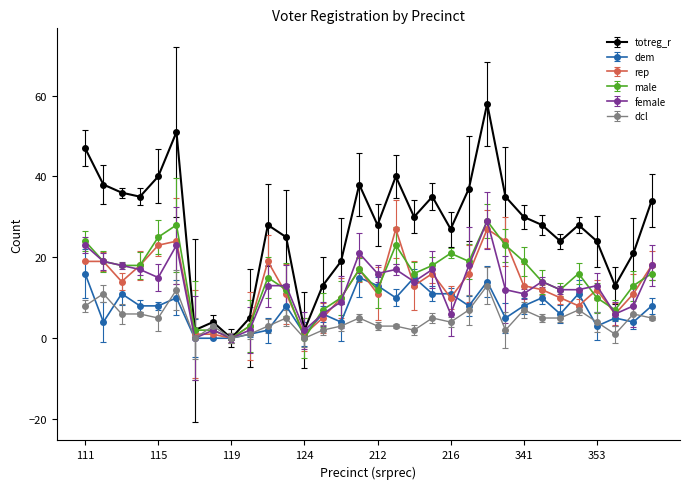

Which series has the widest spread of values?

totreg_r